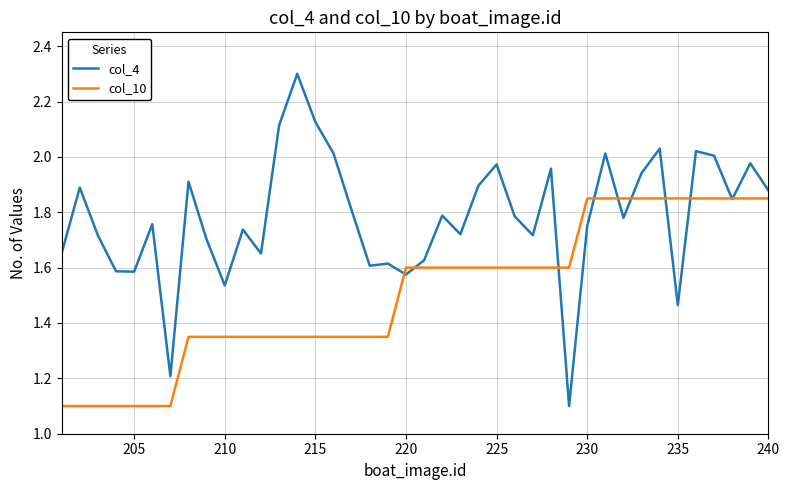

Rank the series by their maximum value, from highest to lowest.

col_4, col_10